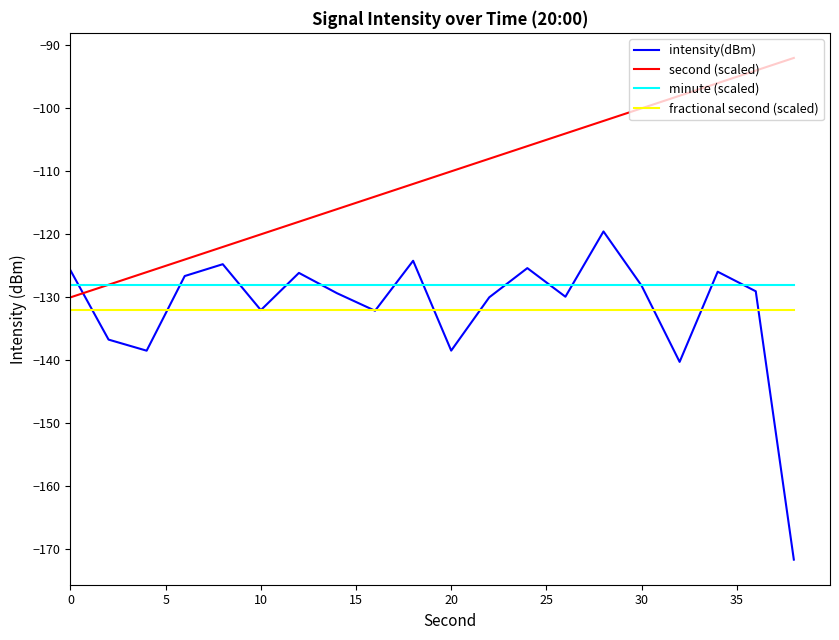

Which series has the largest total across all categories?

second (scaled)